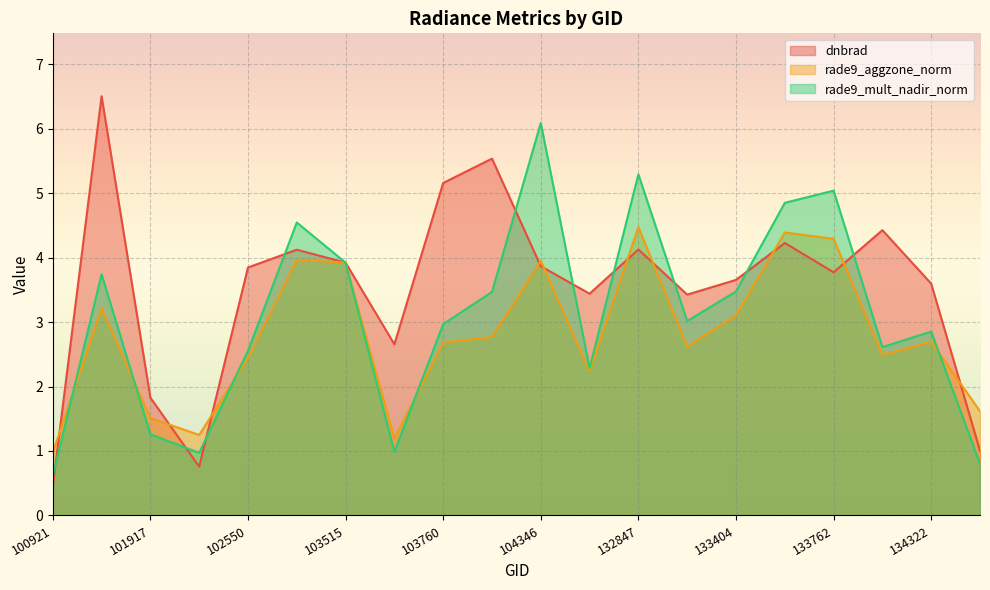

How many intersections are there between rade9_aggzone_norm and rade9_mult_nadir_norm?

5